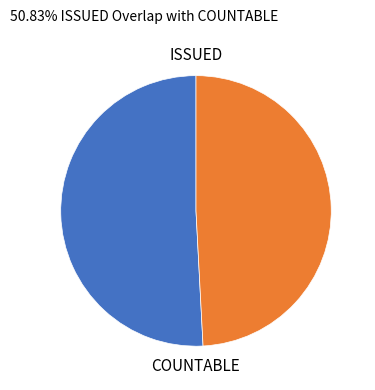

Does any single category account for the majority?

Yes